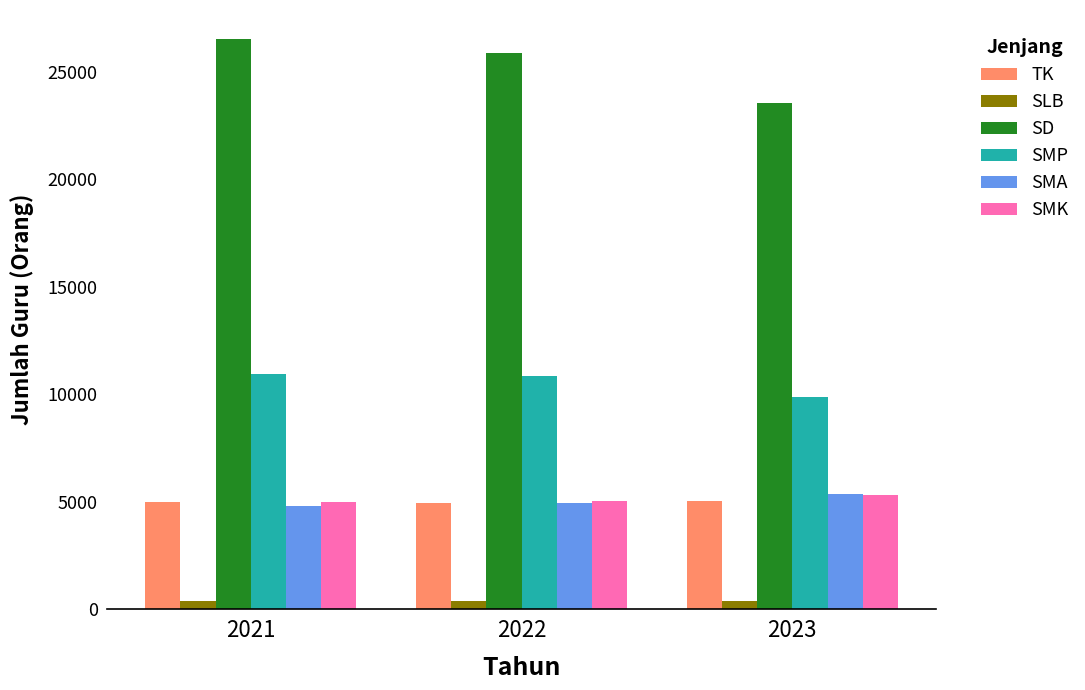

What is the minimum value for SMP?

9871